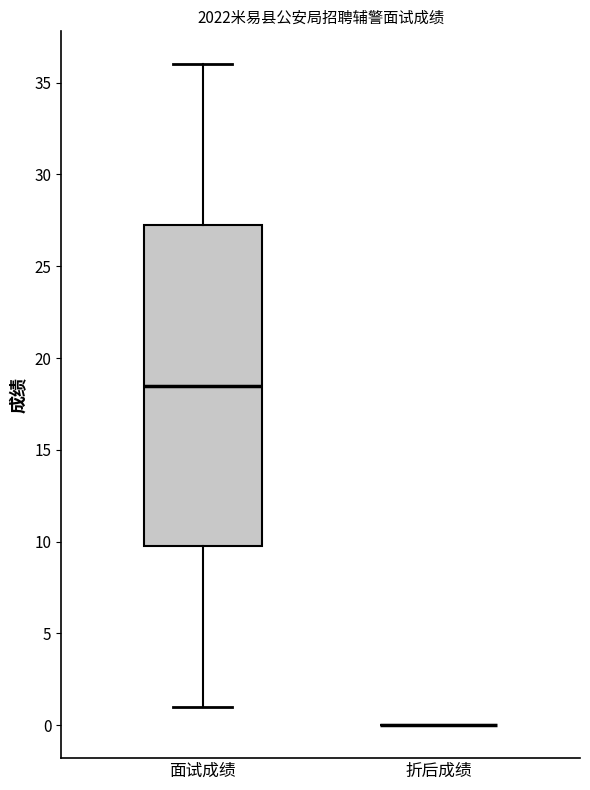

Reading left to right, read every box against the y-axis: the position of its median line, the range the box covers, and the ends of its whiskers. The values are not printed on the chart, so give them approximately, as read against the axis.

面试成绩: median 18.5, box 10.0 to 27.5, whiskers 1.0 to 36.0
折后成绩: box collapsed to a line at 0.0, whiskers 0.0 to 0.0